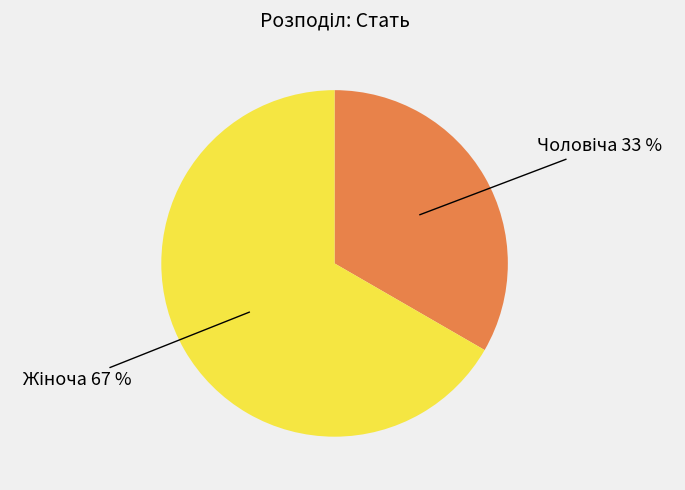

Is there a majority slice in this chart?

Yes